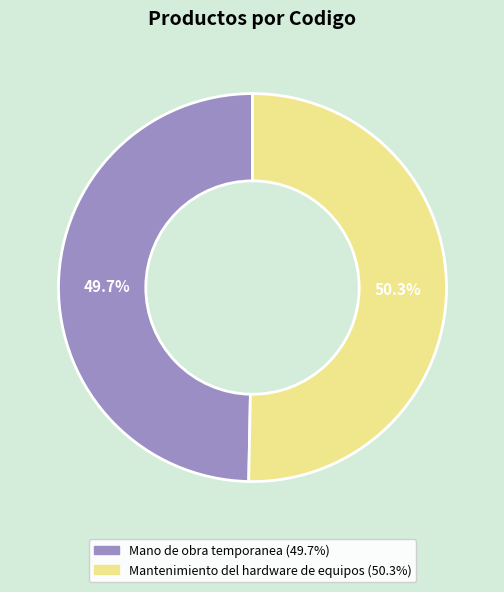

To the nearest percent, what percentage of the pie is Mantenimiento del hardware de equipos?

50%